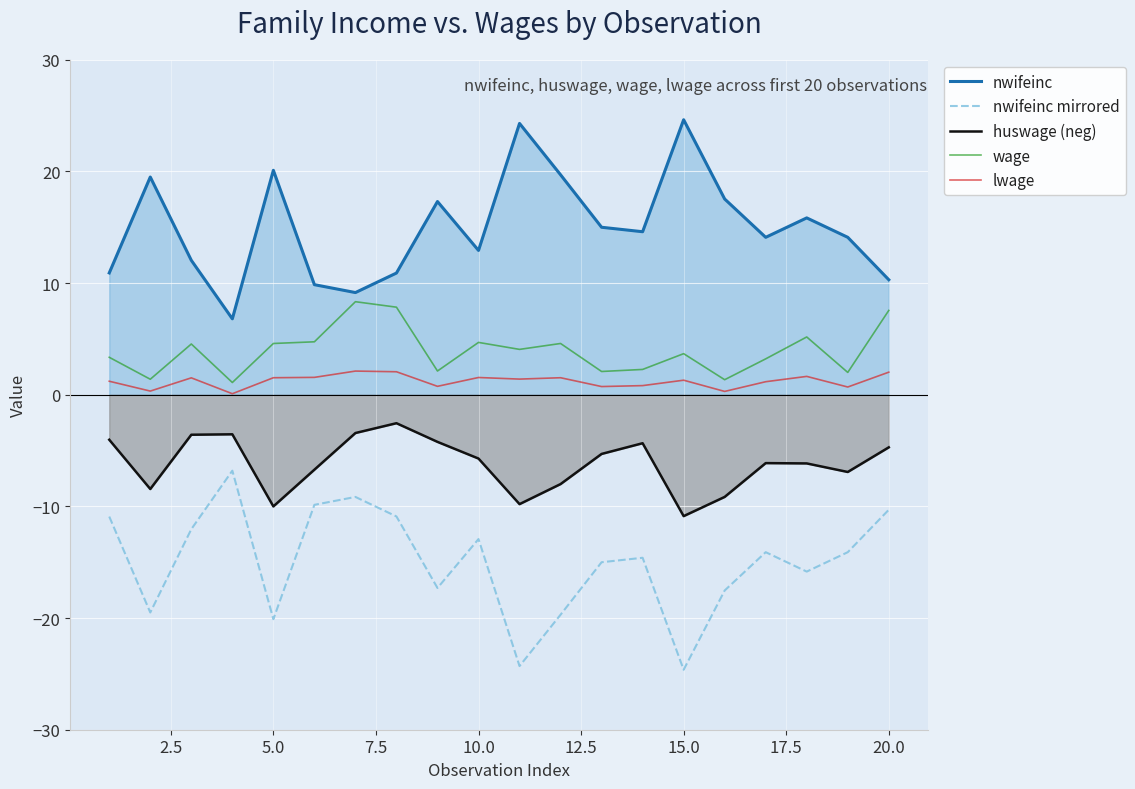

What is the average value of the huswage (neg) series?

-6.2